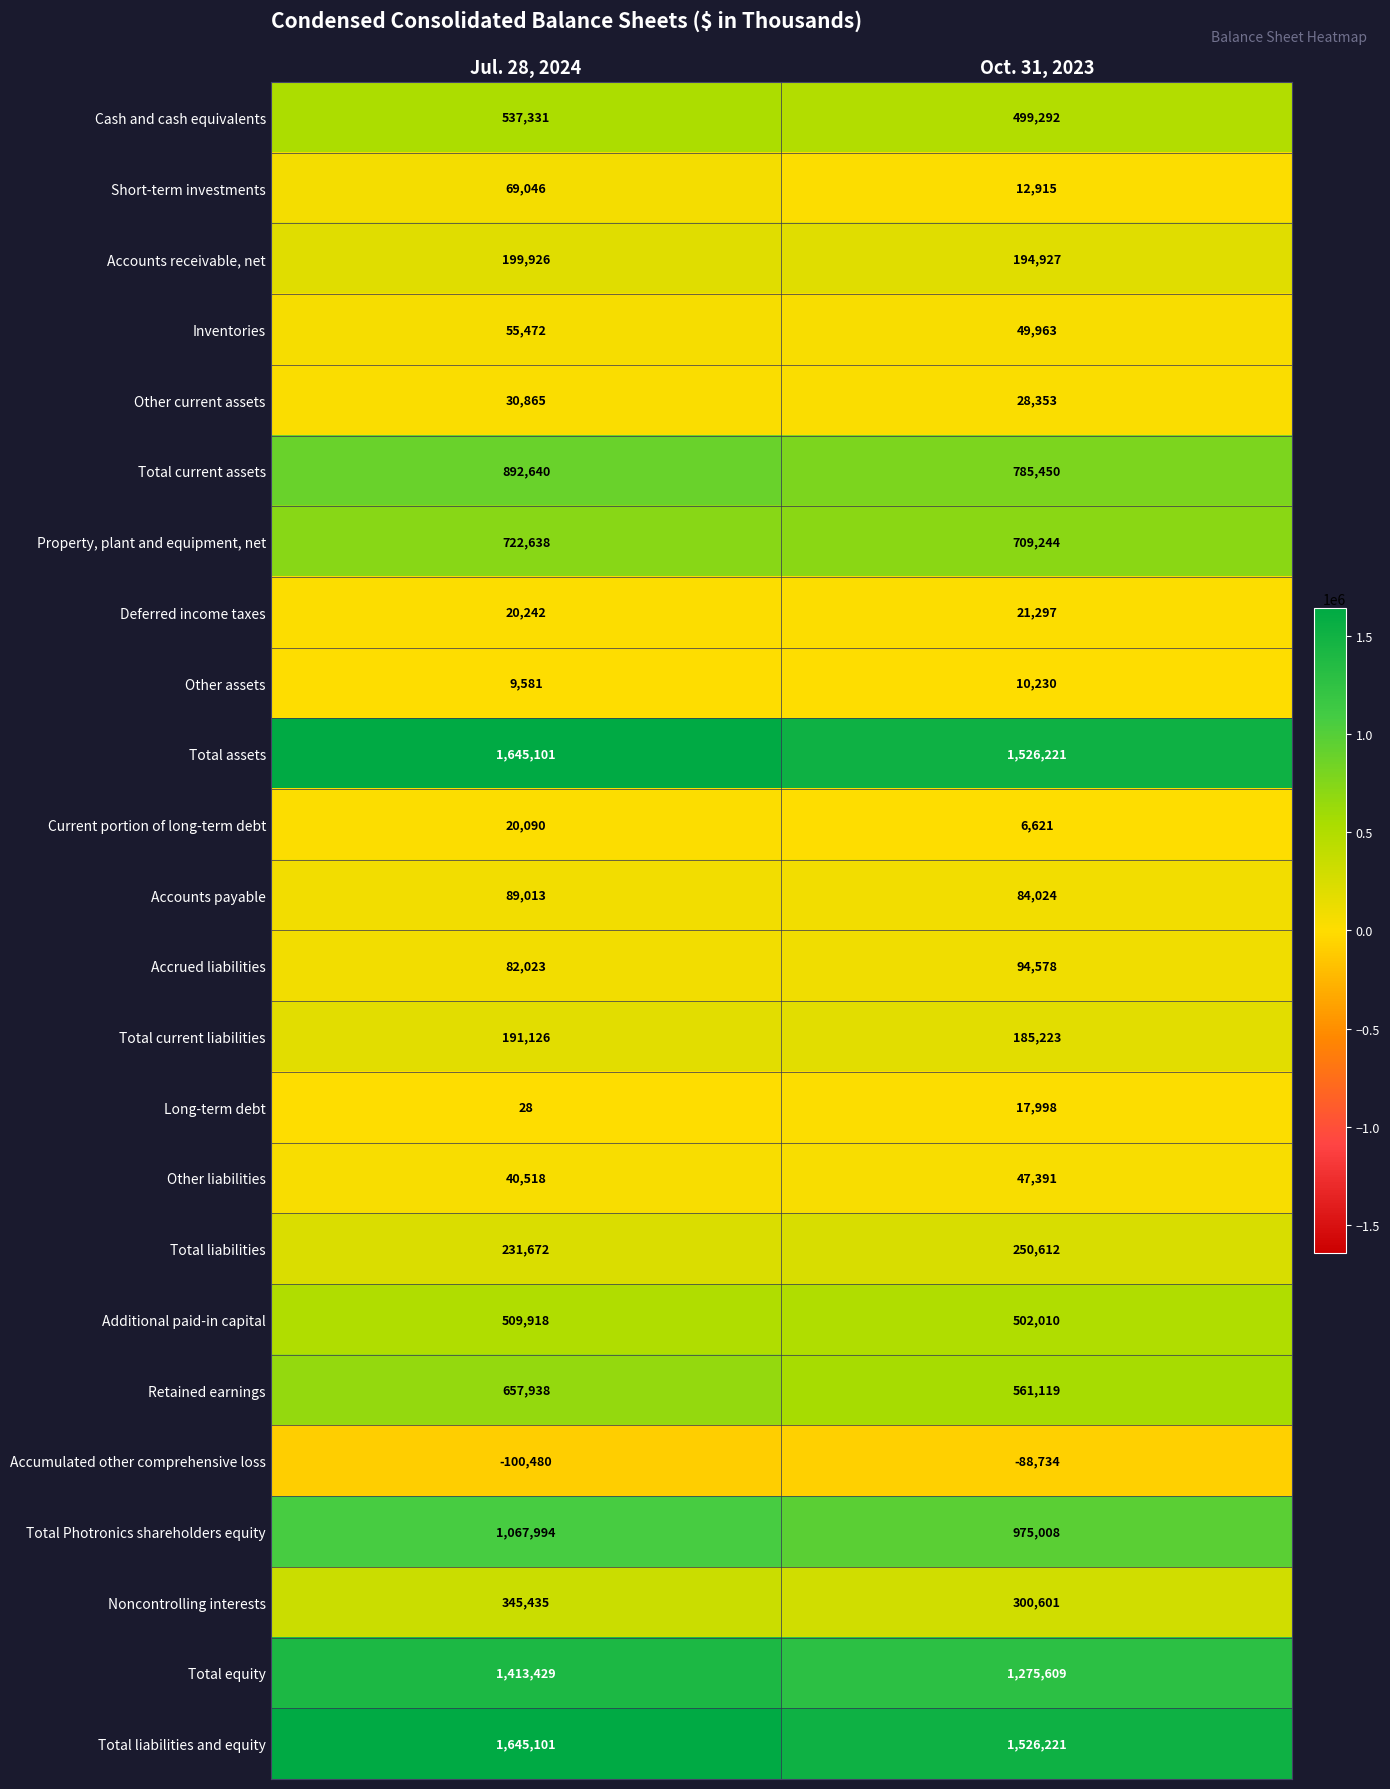

At which label is Deferred income taxes closest to 20769?

Jul. 28, 2024